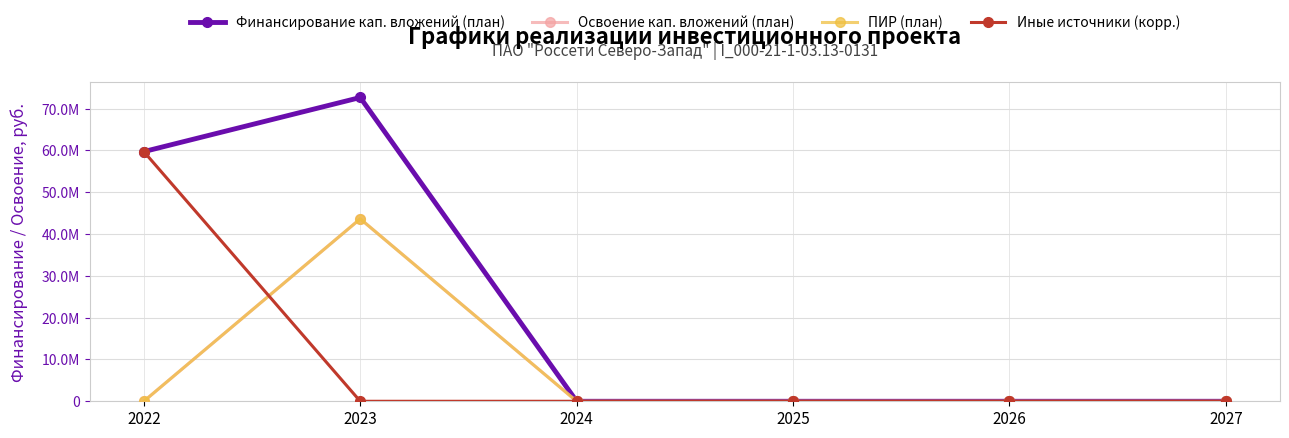

Is this an area chart (filled region under the line)?

No